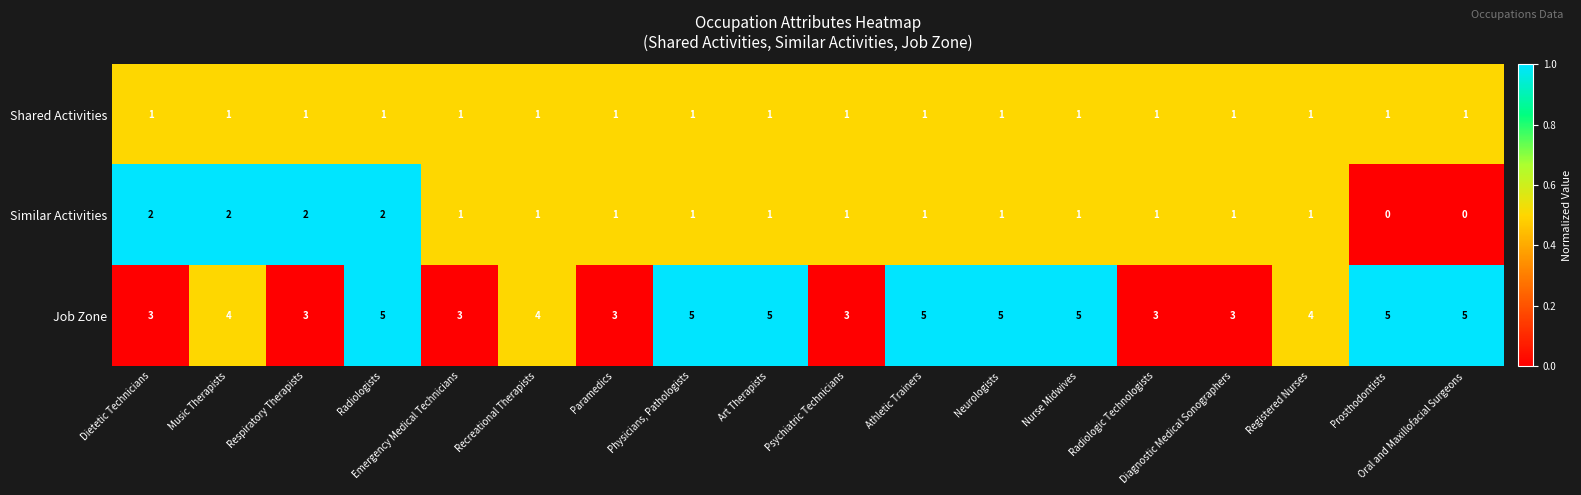

What is the maximum value for Job Zone?

5